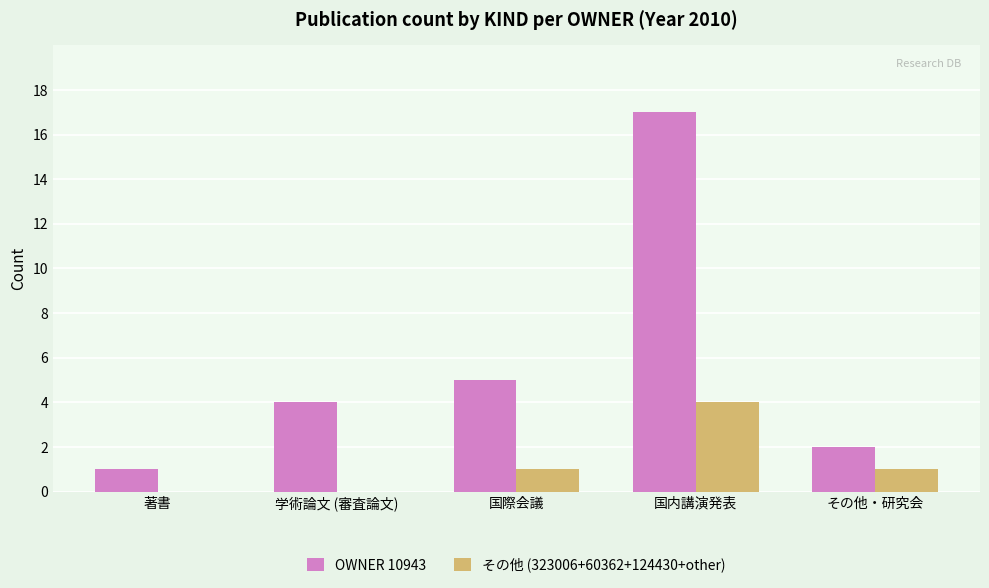

What is the sum of the その他 (323006+60362+124430+other) values at 著書 and 国内講演発表?

4